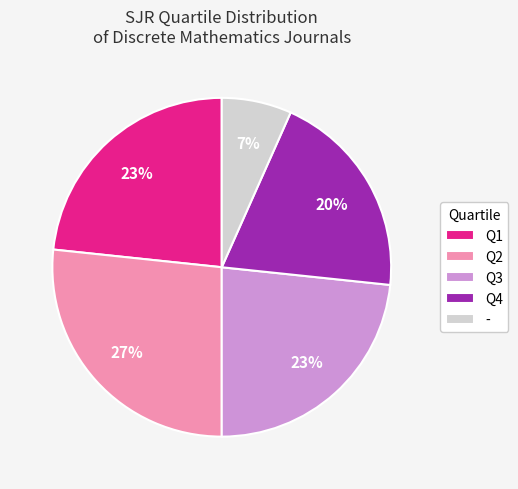

Approximately how many times larger is the value at Q3 compared to Q1?

1.0